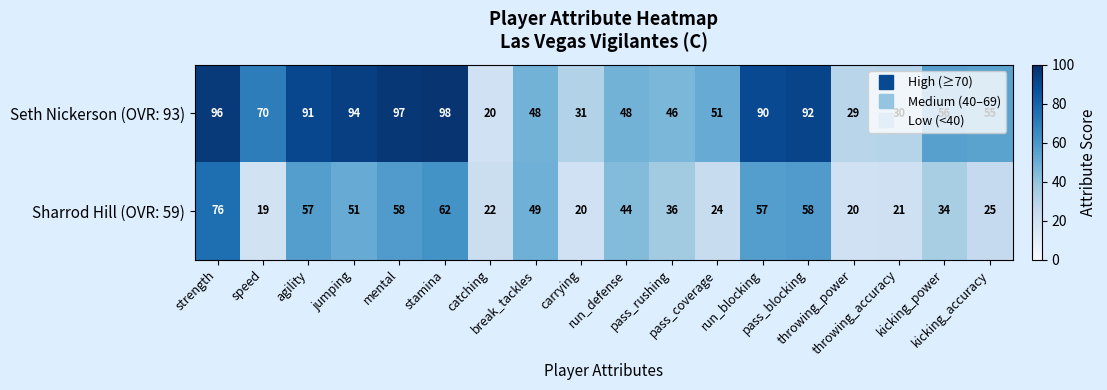

Which series has the largest range (max minus min)?

Seth Nickerson (OVR: 93)